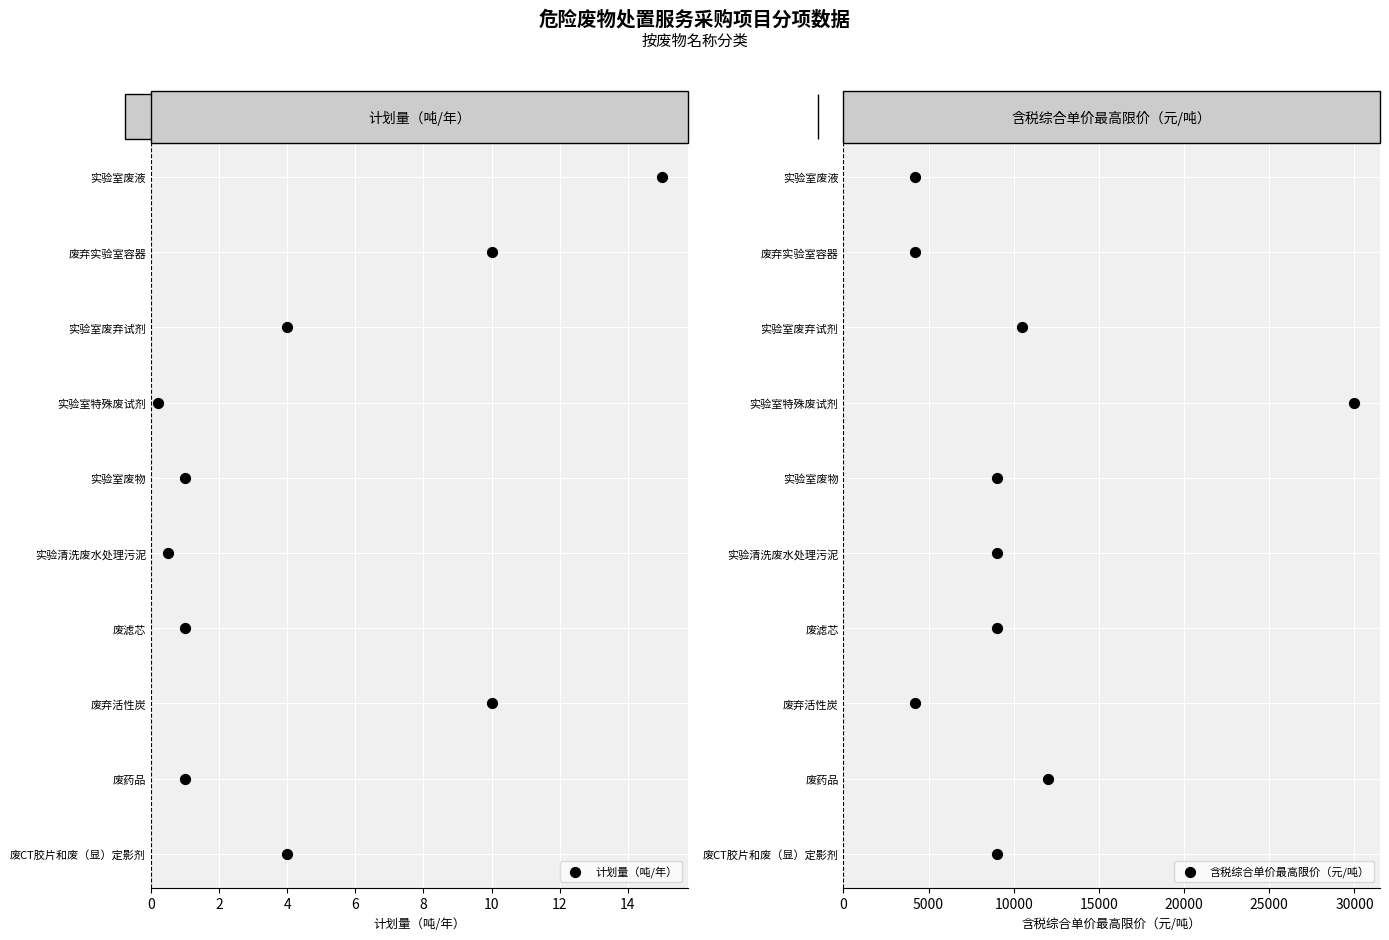

Which series contains the lowest Y value?

计划量（吨/年）